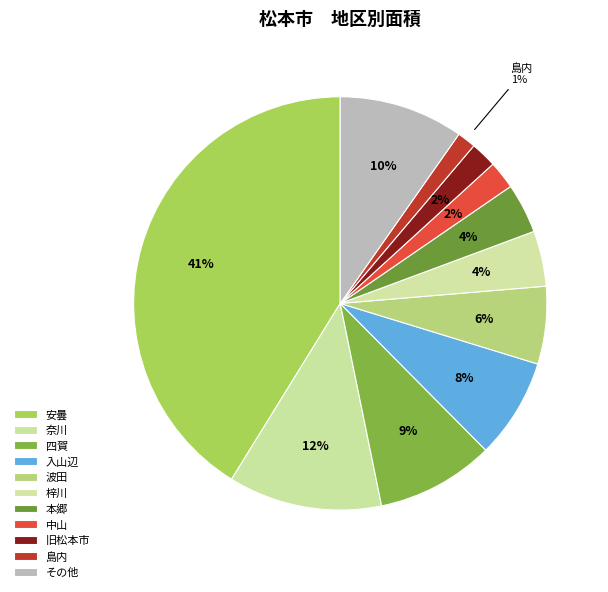

How many slices are in this pie chart?

11